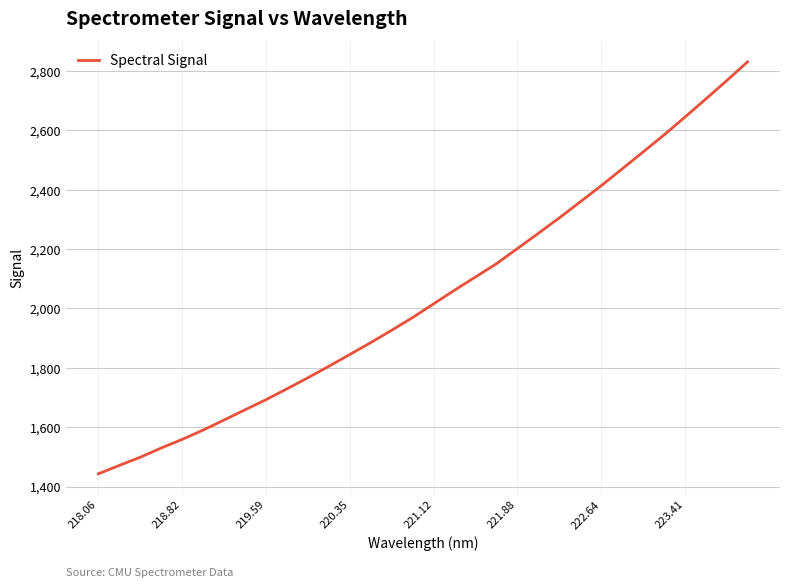

What is the difference between the maximum and minimum values?

1388.2